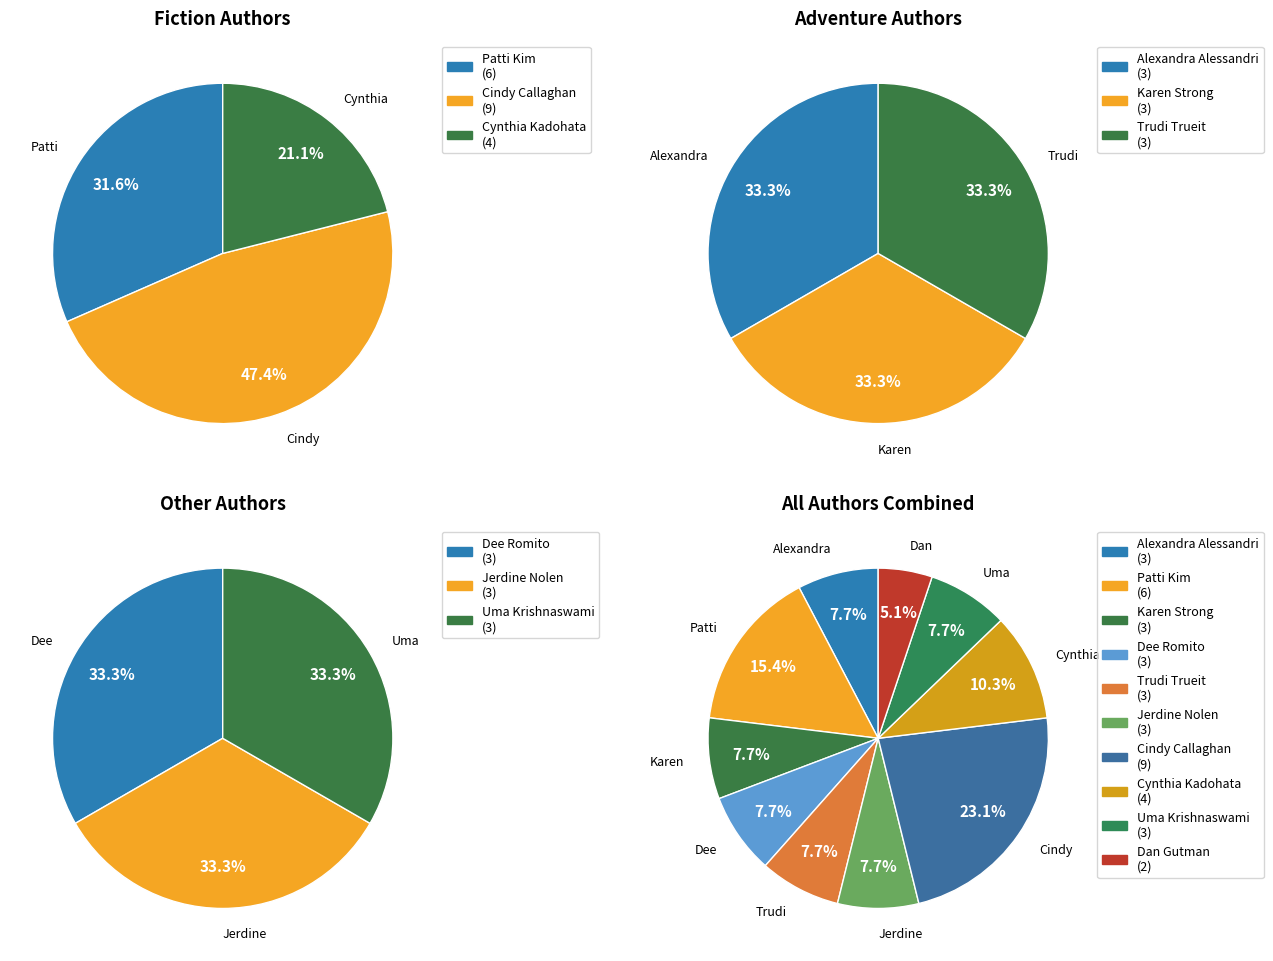

How much of the chart is everything except Uma Krishnaswami?

92.3%